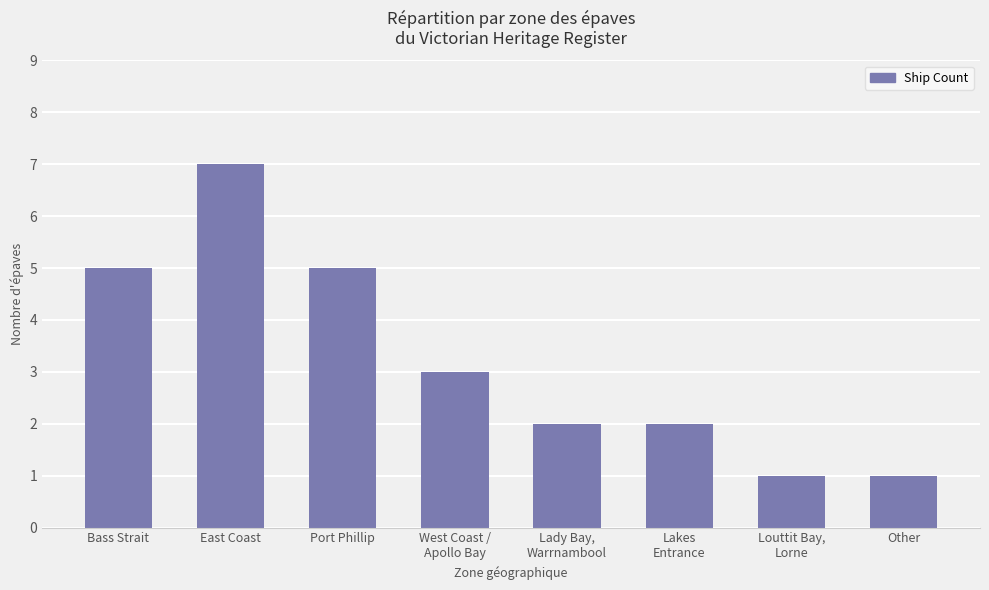

Are the bars grouped side by side (vs. stacked)?

No